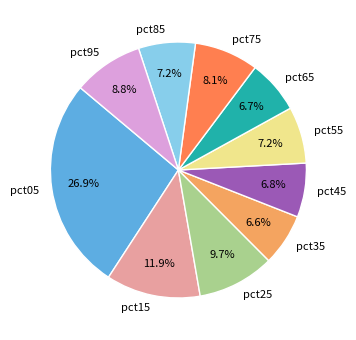

What is the largest slice in the pie chart?

pct05